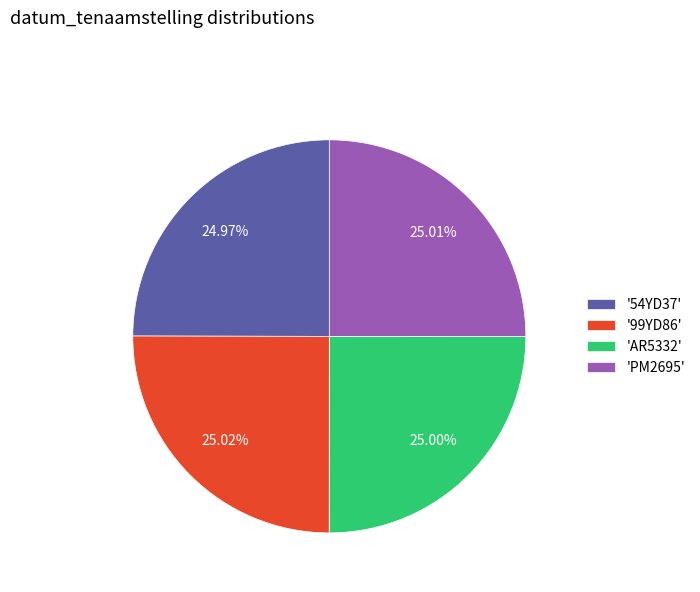

Do '54YD37' and 'PM2695' together represent more than half of the pie?

No